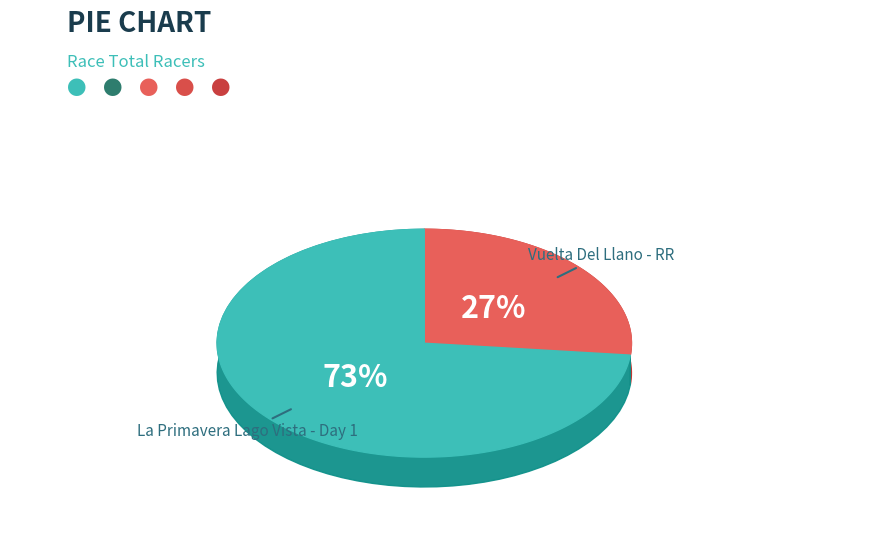

How many segments does this pie chart have?

2